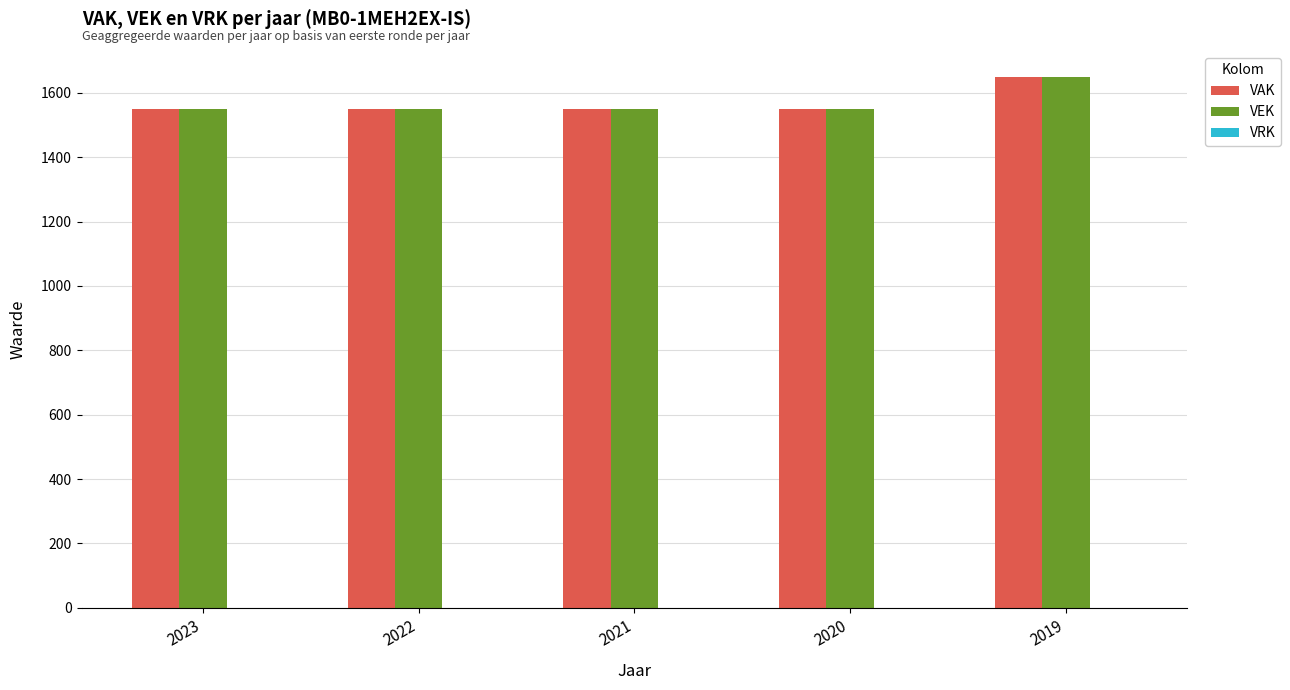

Is the value of VAK at 2019 greater than the value of VEK at 2021?

Yes